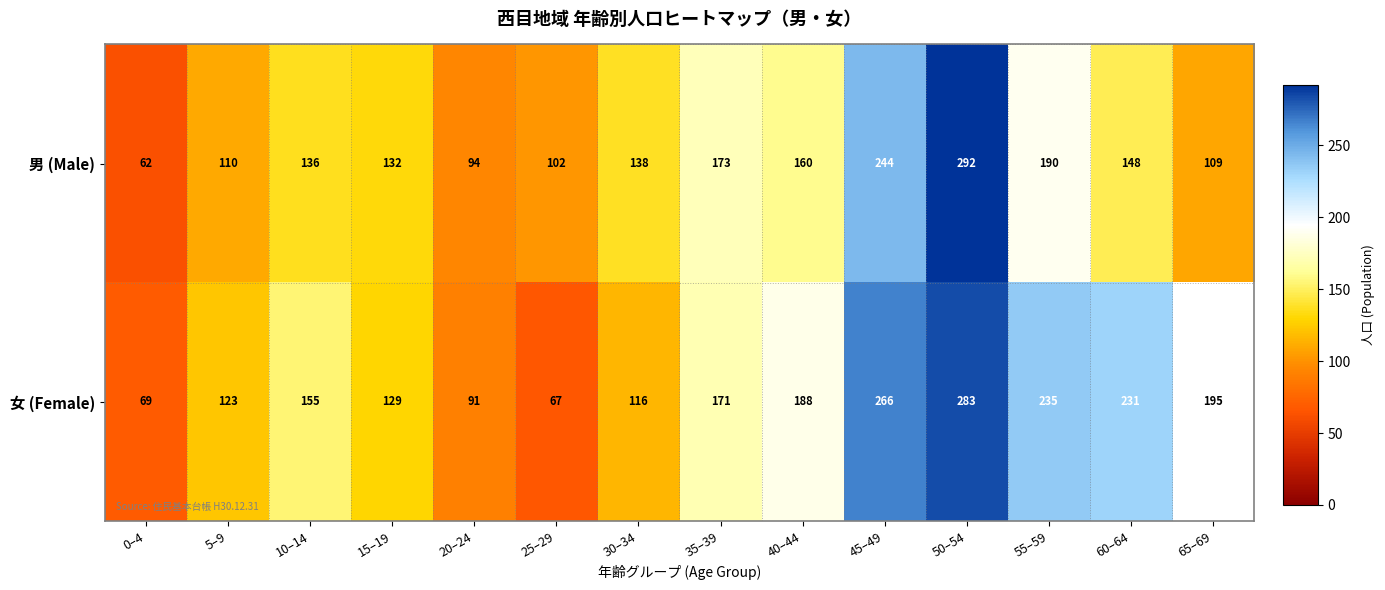

At which category is the sum across all series the highest?

50–54